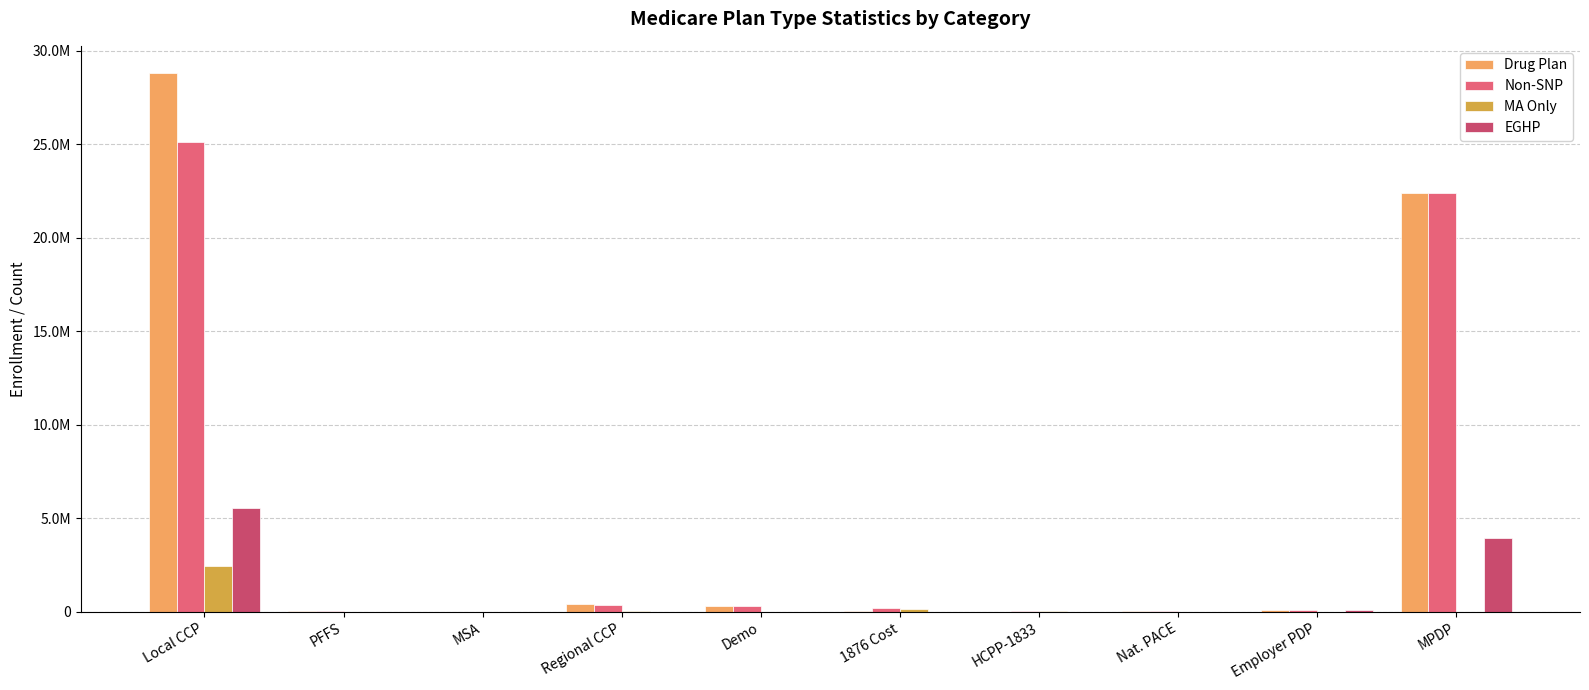

What position from the right is Employer PDP?

2